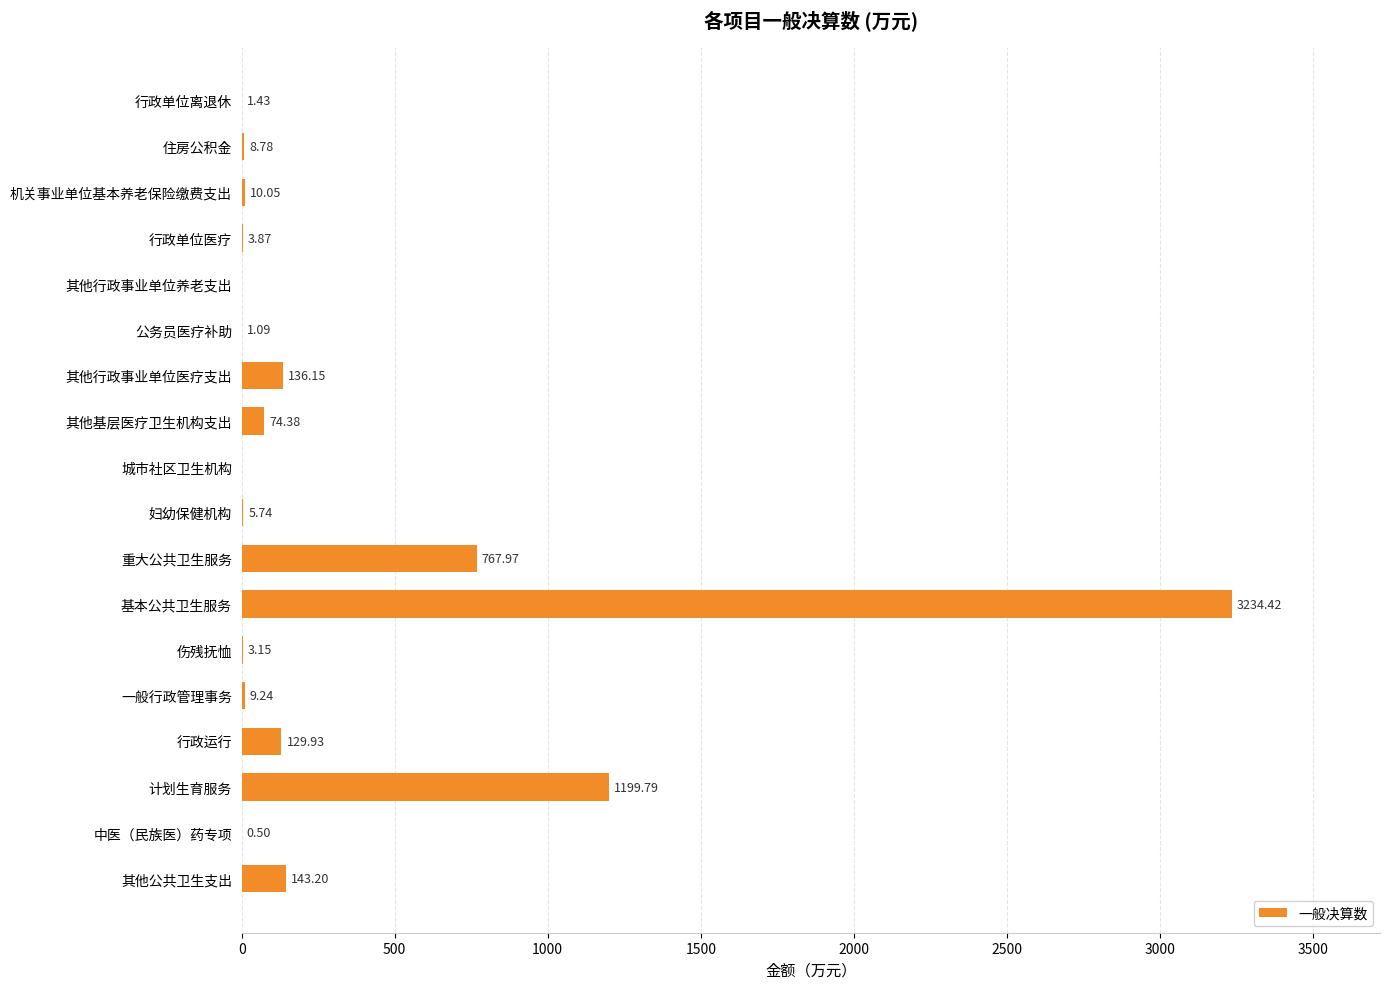

What is the maximum value shown in the chart?

3234.4